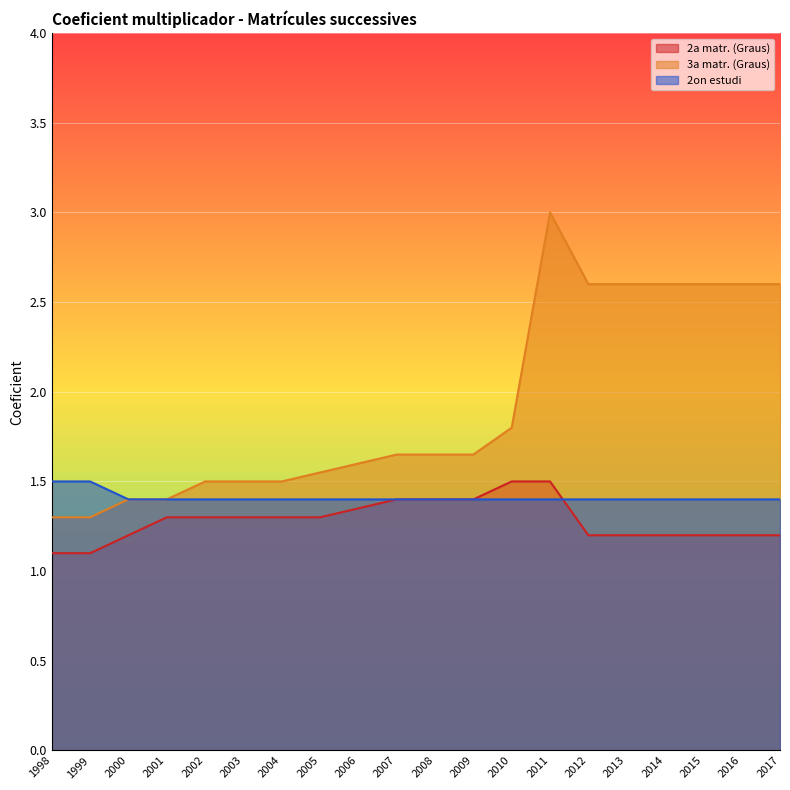

Reading left to right, list all the values displayed in this chart.

2a matr. (Graus): 1.1	1.1	1.2	1.3	1.3	1.3	1.3	1.3	1.4	1.4	1.4	1.4	1.5	1.5	1.2	1.2	1.2	1.2	1.2	1.2
3a matr. (Graus): 1.3	1.3	1.4	1.4	1.5	1.5	1.5	1.6	1.6	1.6	1.6	1.6	1.8	3.0	2.6	2.6	2.6	2.6	2.6	2.6
2on estudi: 1.5	1.5	1.4	1.4	1.4	1.4	1.4	1.4	1.4	1.4	1.4	1.4	1.4	1.4	1.4	1.4	1.4	1.4	1.4	1.4